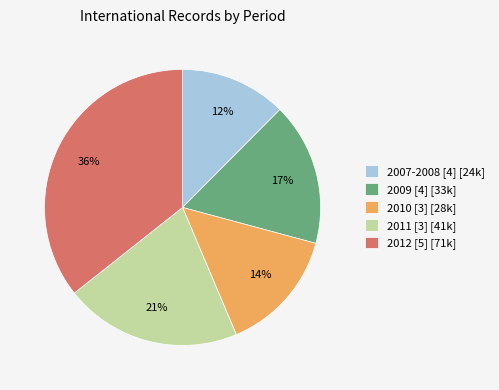

Is there any slice that represents more than half of the pie?

No